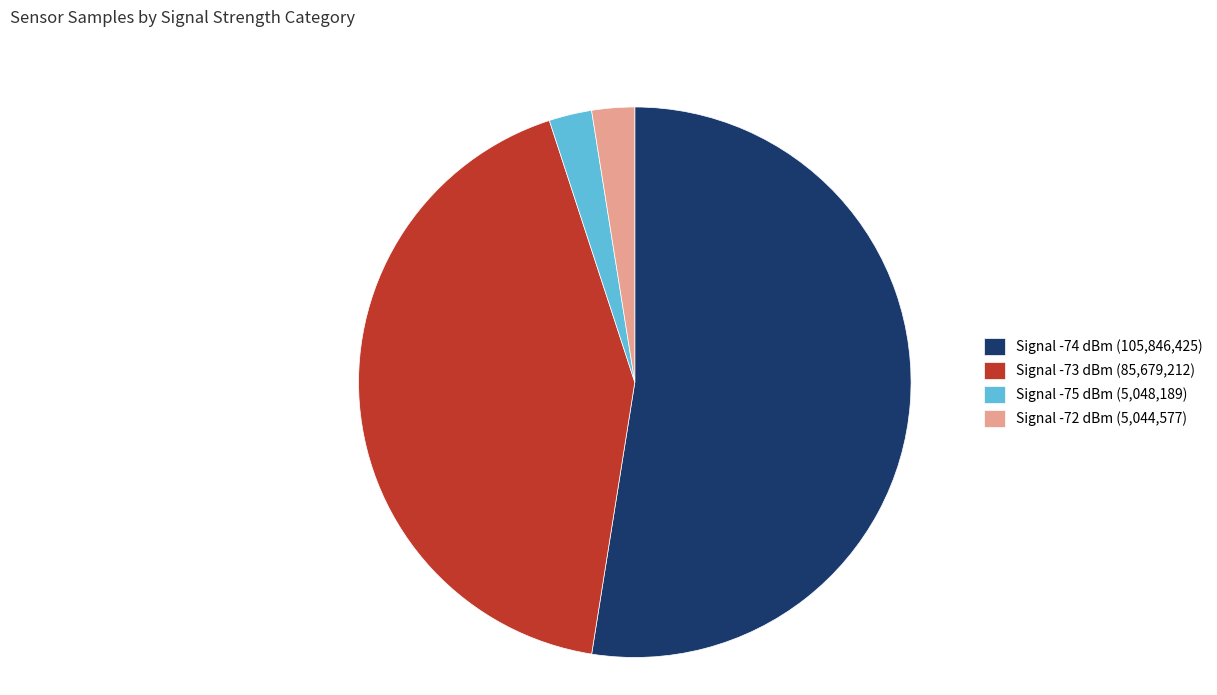

Is the sum of Signal -73 dBm (85,679,212) and Signal -75 dBm (5,048,189) greater than half?

No